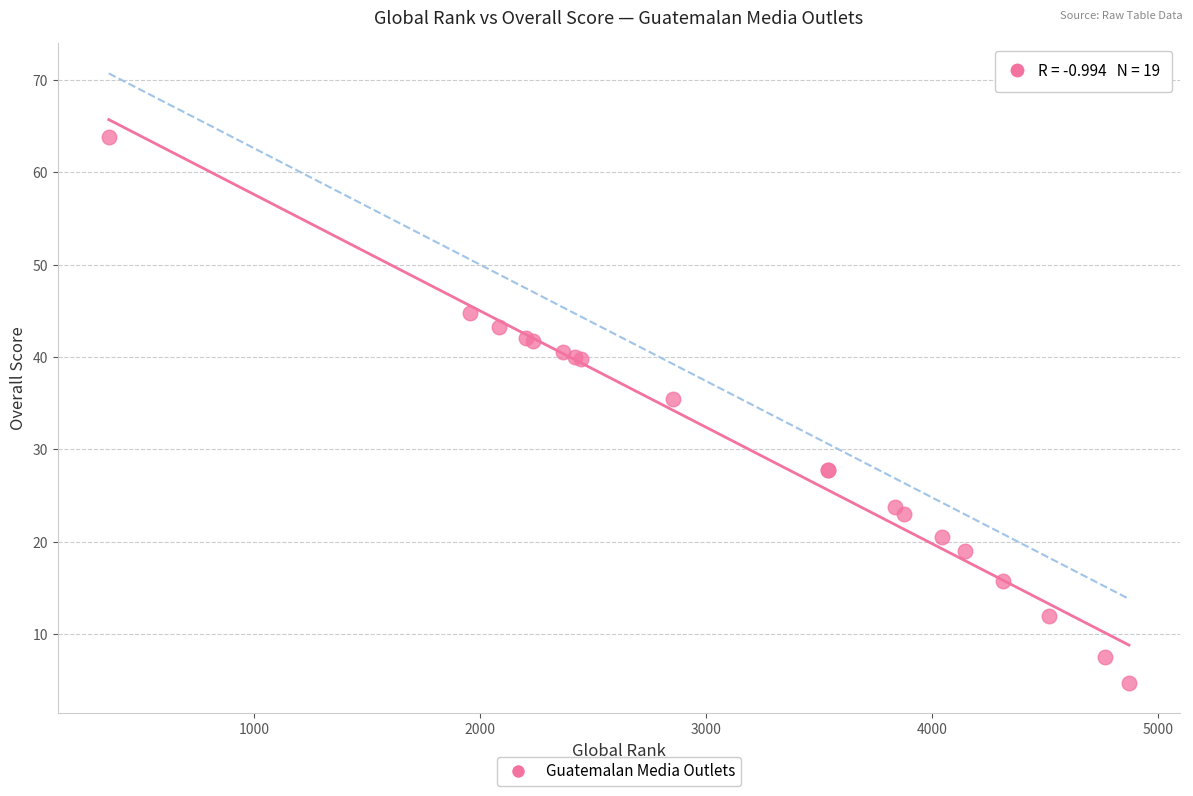

What Y value in the scatter plot is closest to 34?

35.5